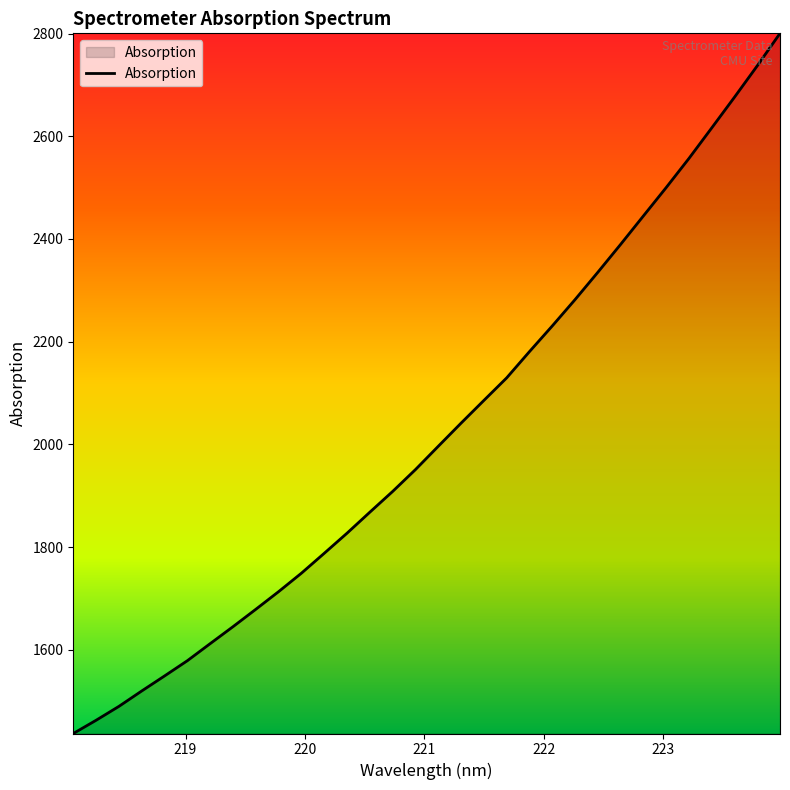

How many distinct data groups are displayed?

1